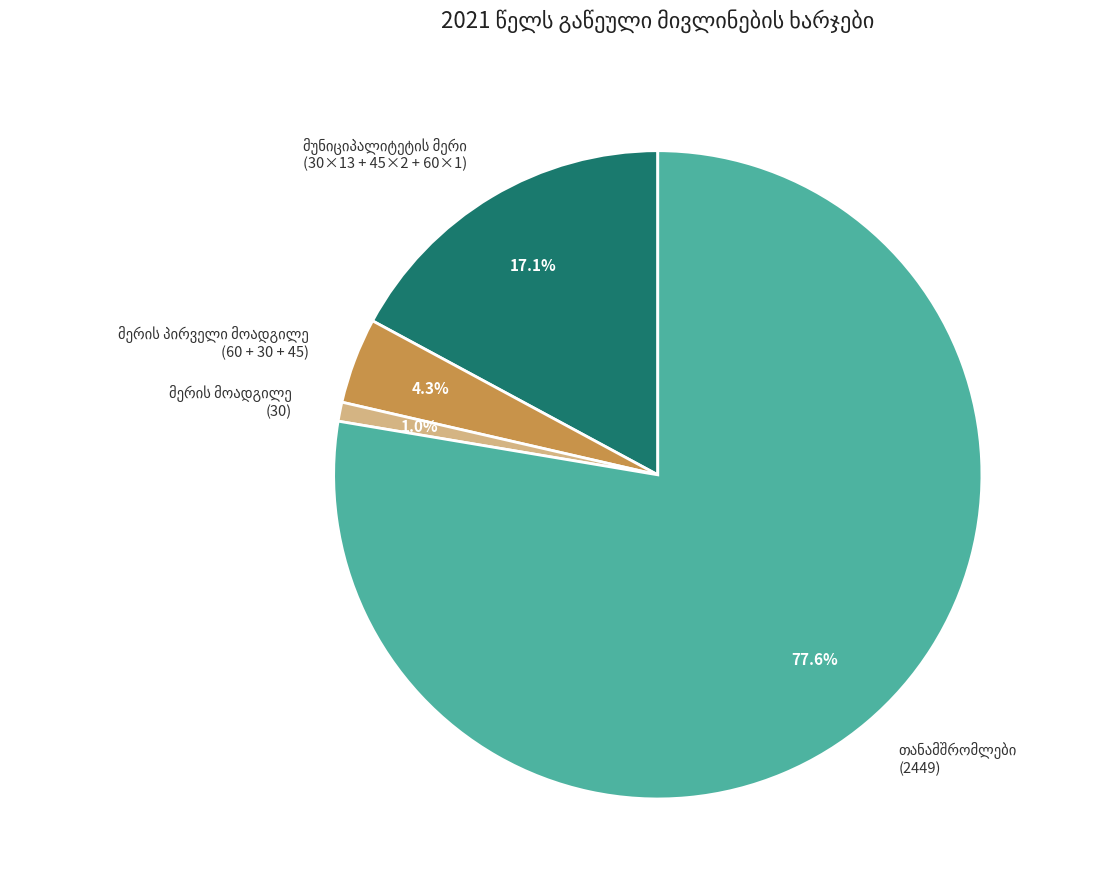

Is there any slice that represents more than half of the pie?

Yes